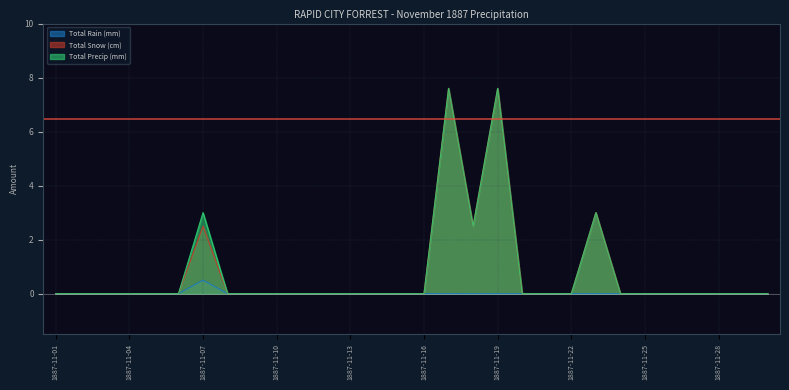

True or false: Total Snow (cm) and Total Precip (mm) intersect in this chart.

False